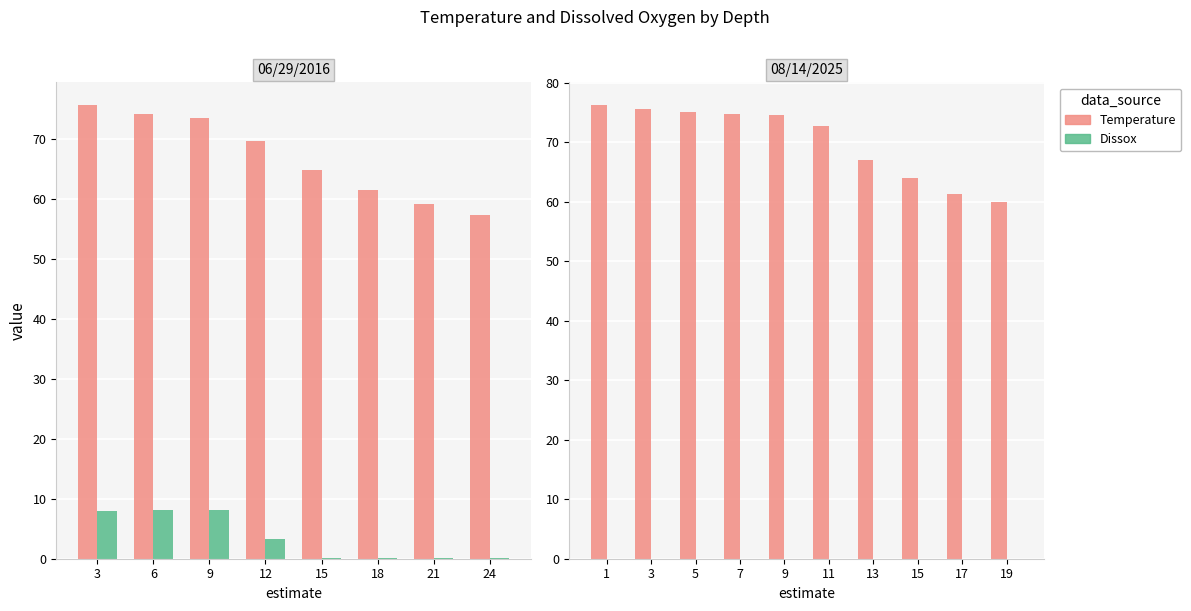

How many series are shown in this chart?

2